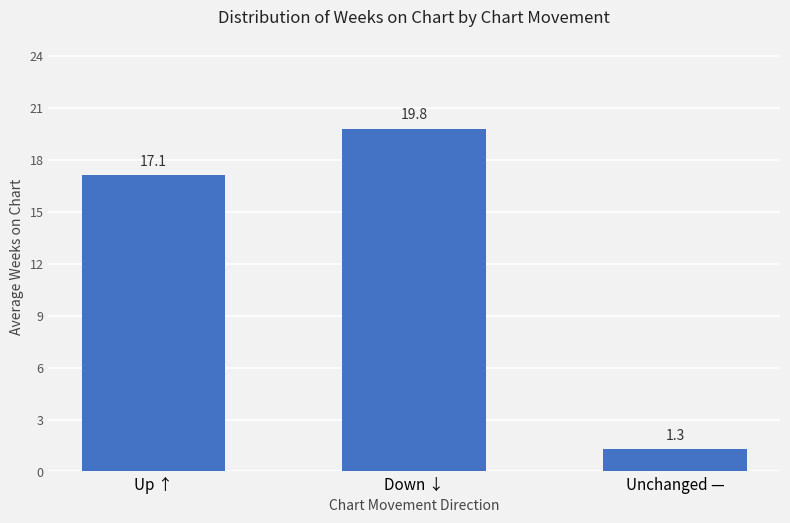

At which label does the data first exceed 17?

Up ↑